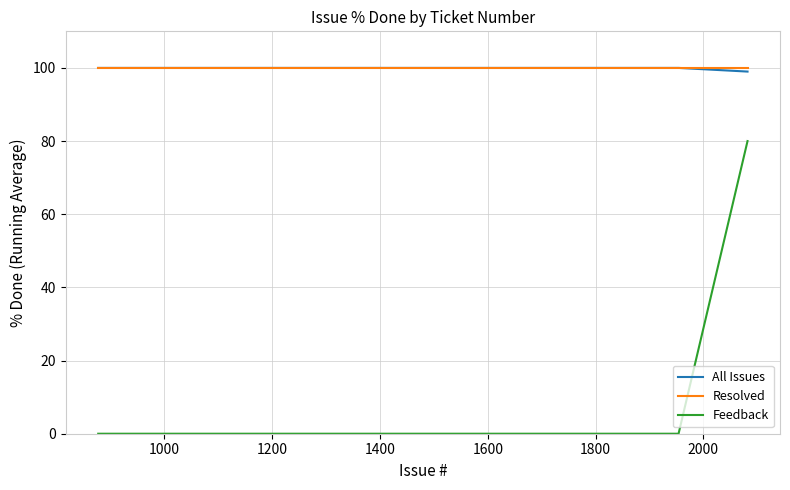

True or false: Resolved and Feedback intersect in this chart.

False